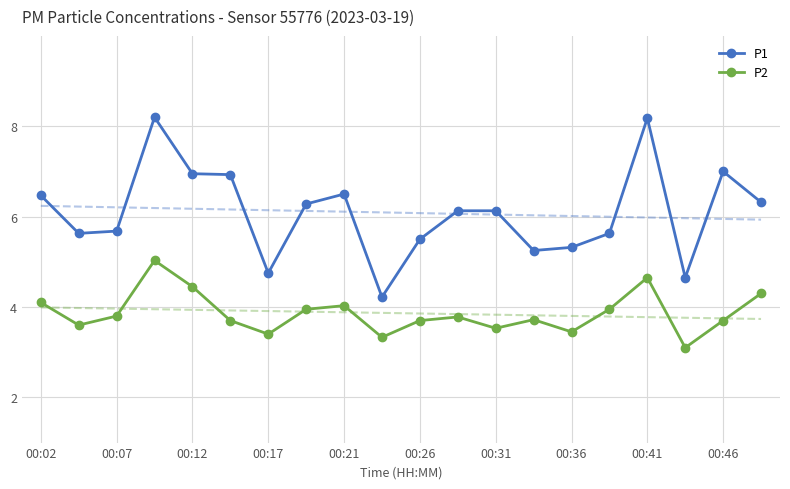

What is the lowest value of the P2 series?

3.1